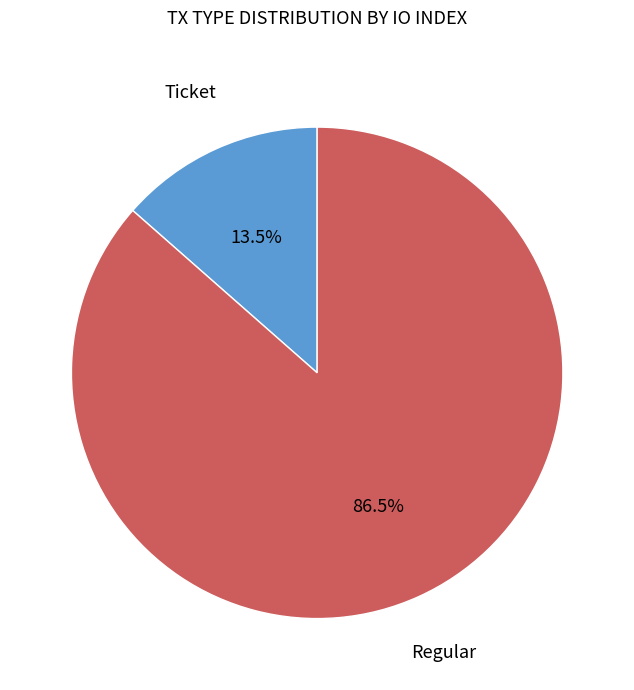

Which category has the smallest portion of the pie?

Ticket